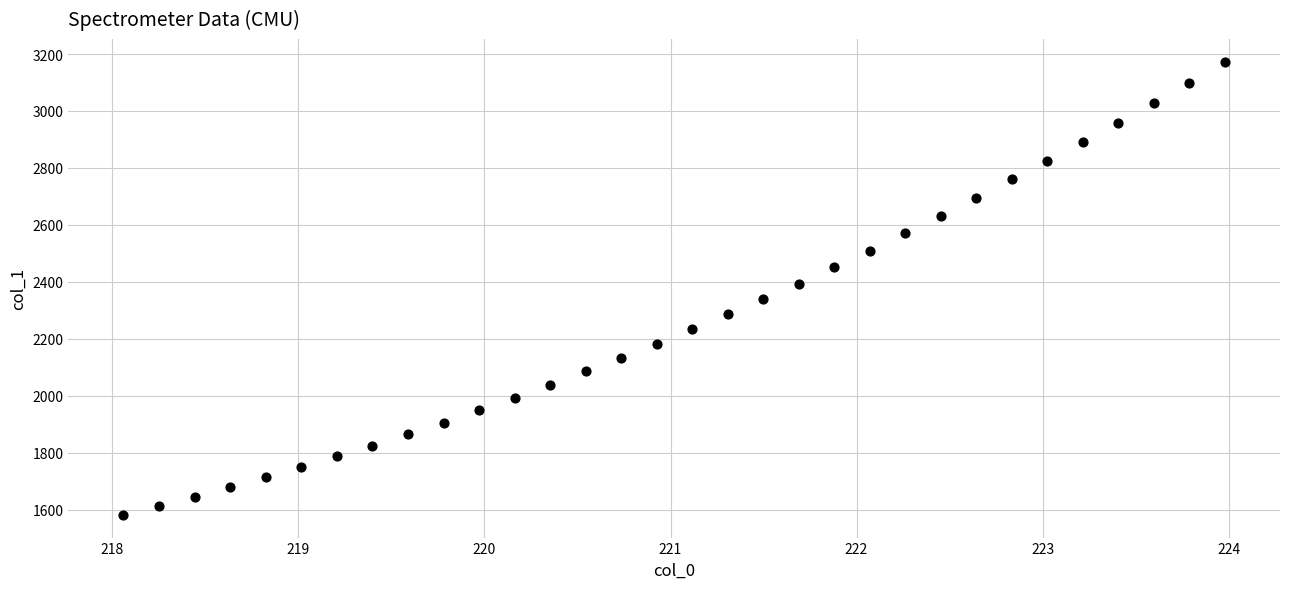

What is the range of X values (max minus min)?

5.9